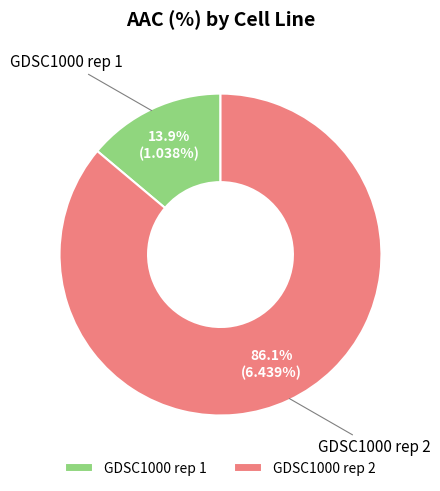

Is it true that GDSC1000 rep 2 is 80% of the pie?

False